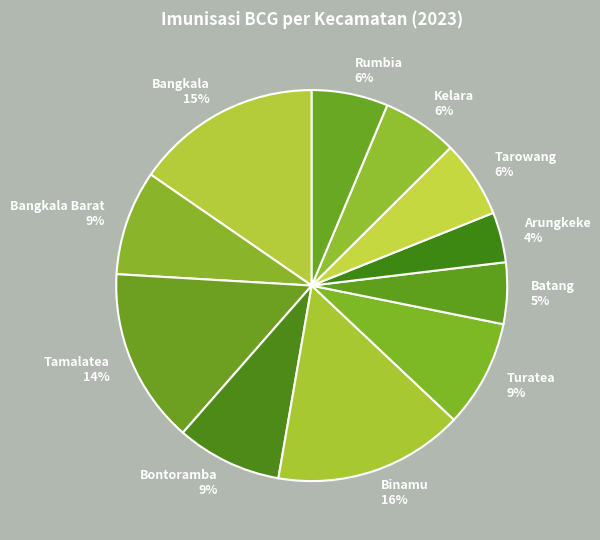

Between Bangkala Barat and Tamalatea, which is larger?

Tamalatea